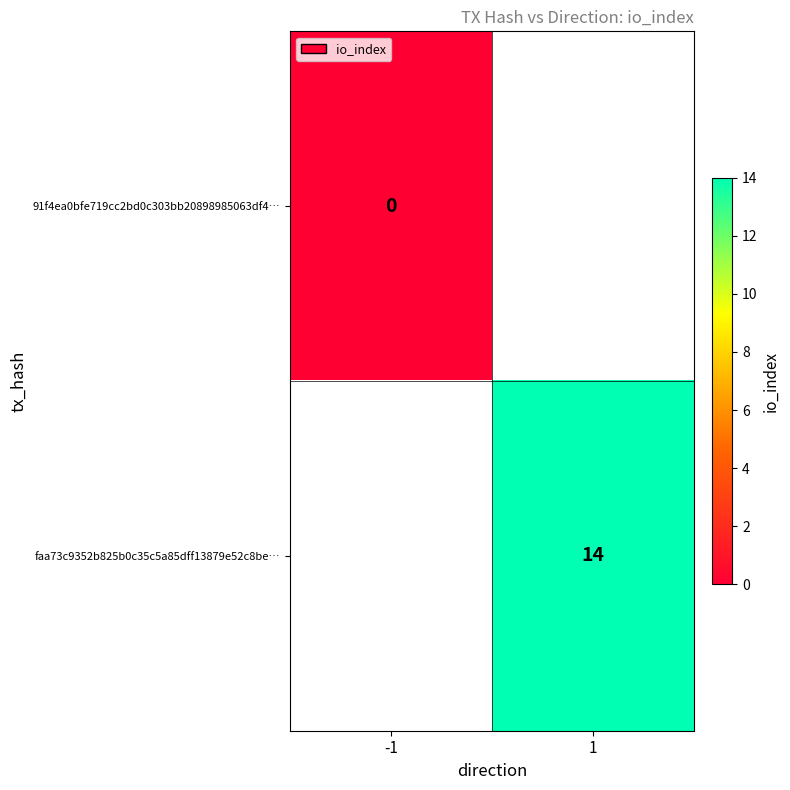

True or false: faa73c9352b825b0c35c5a85dff13879e52c8be… has a value of 14 at 1.

True